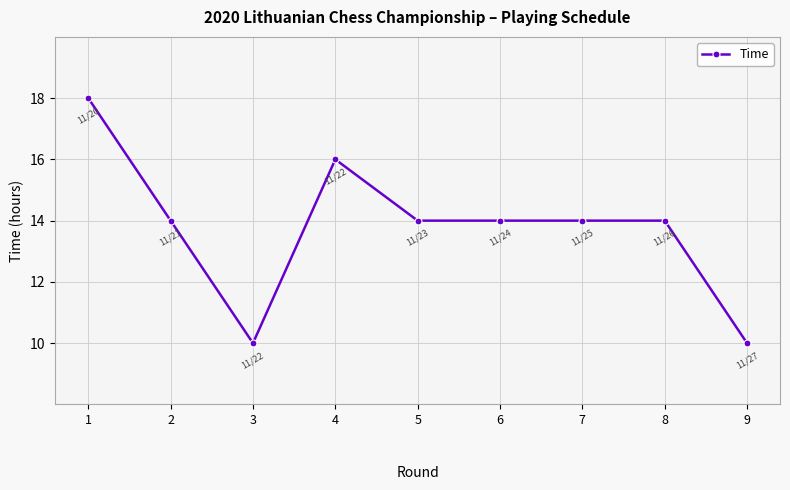

Is it true that the value at 3 is 10?

True